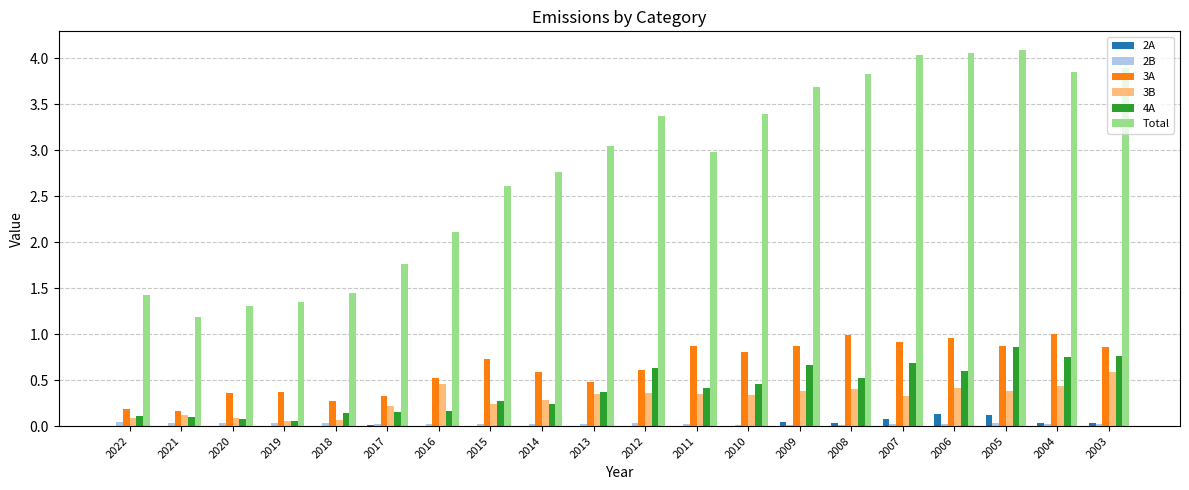

Is the value of 2A at 2013 greater than the value of 3B at 2015?

No